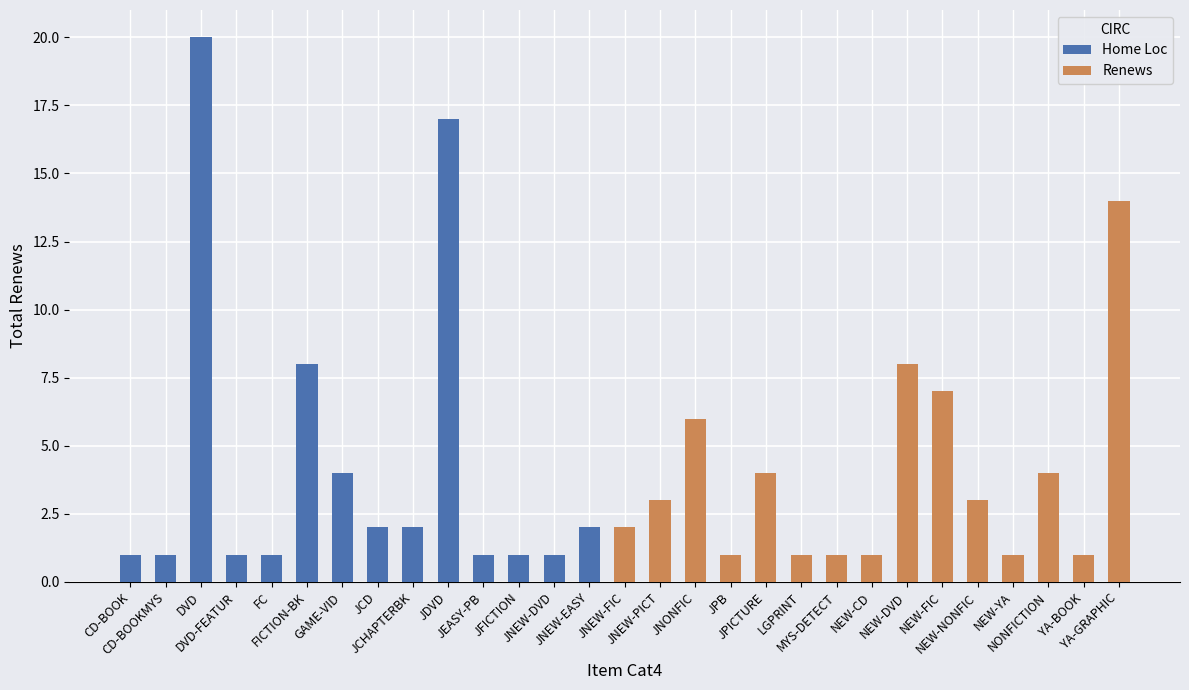

How many bars are there in total?

29